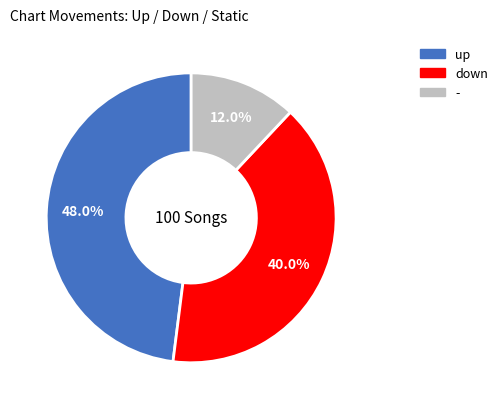

Is there a majority slice in this chart?

No